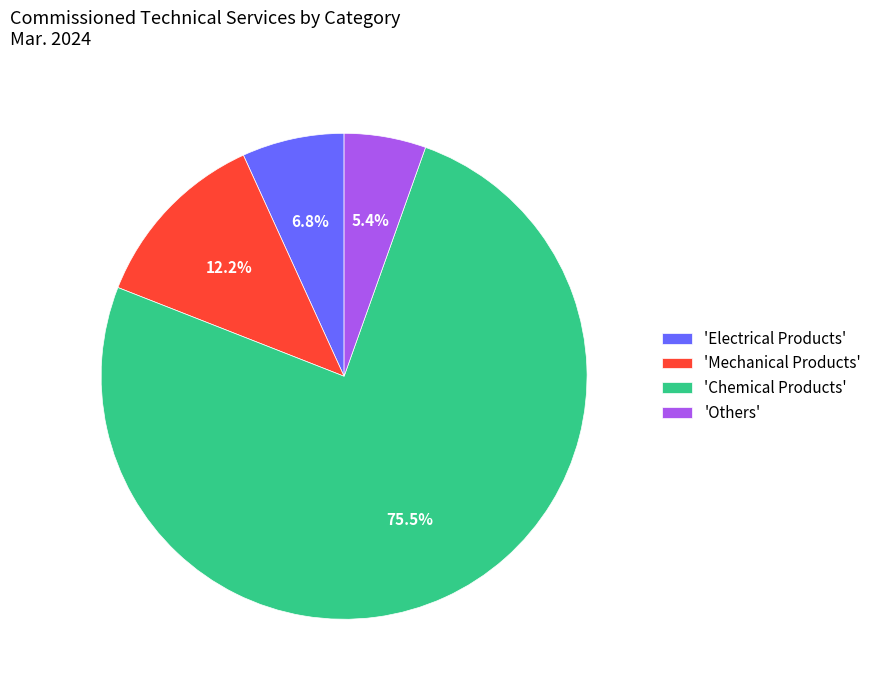

Count the number of slices in the pie.

4